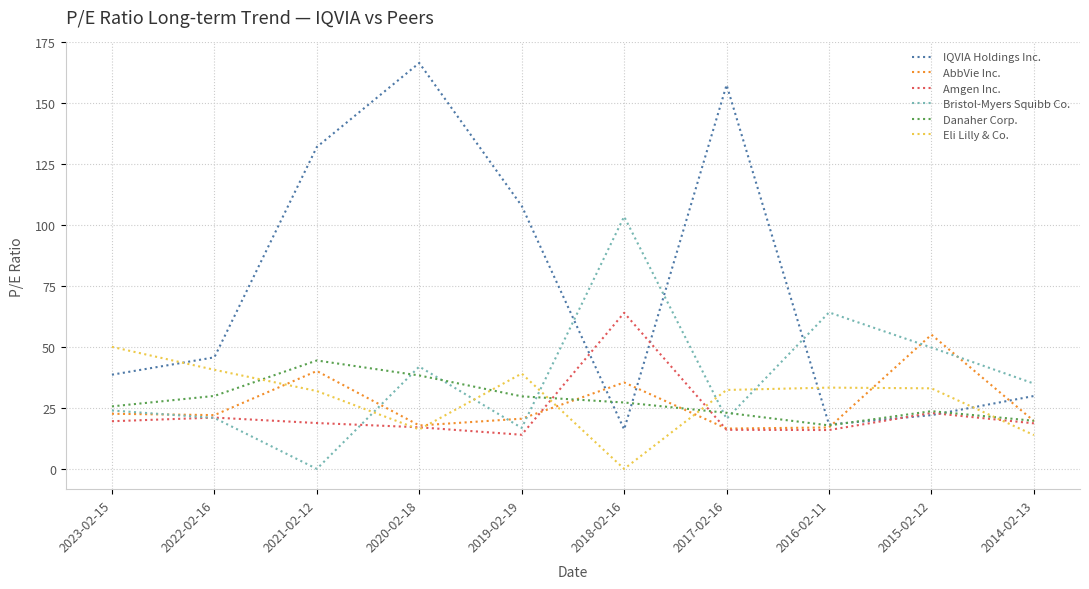

Is this an area chart (filled region under the line)?

No